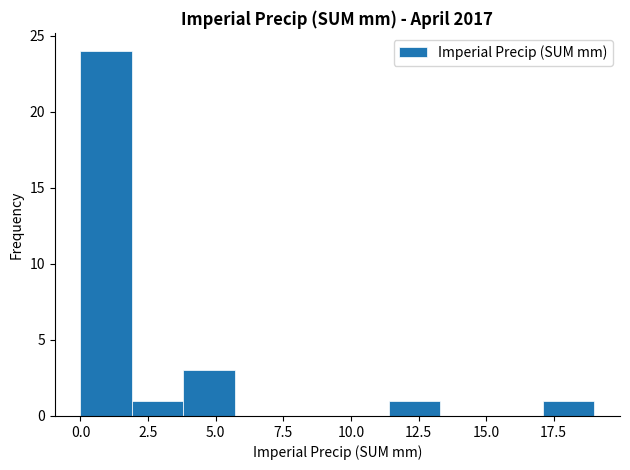

Around what value on the x-axis is the tallest bar? Give the approximate position of its centre, as read against the axis.

1.0